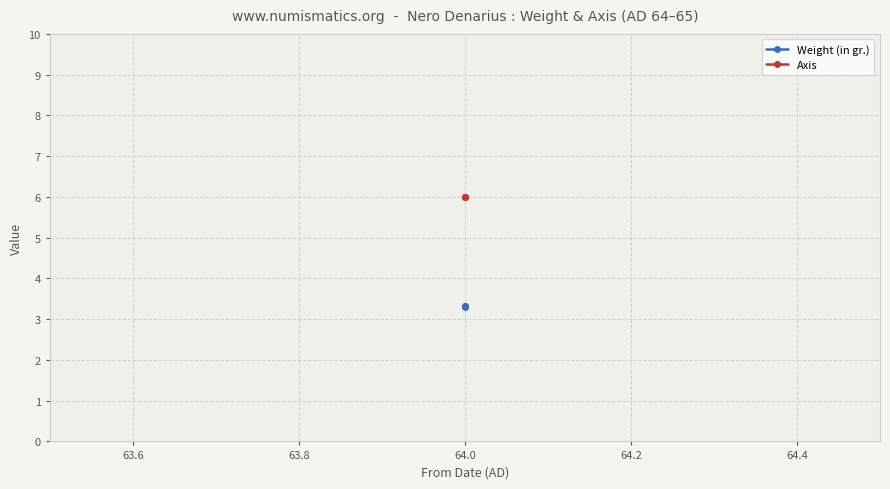

What is the minimum value shown in the chart?

3.3